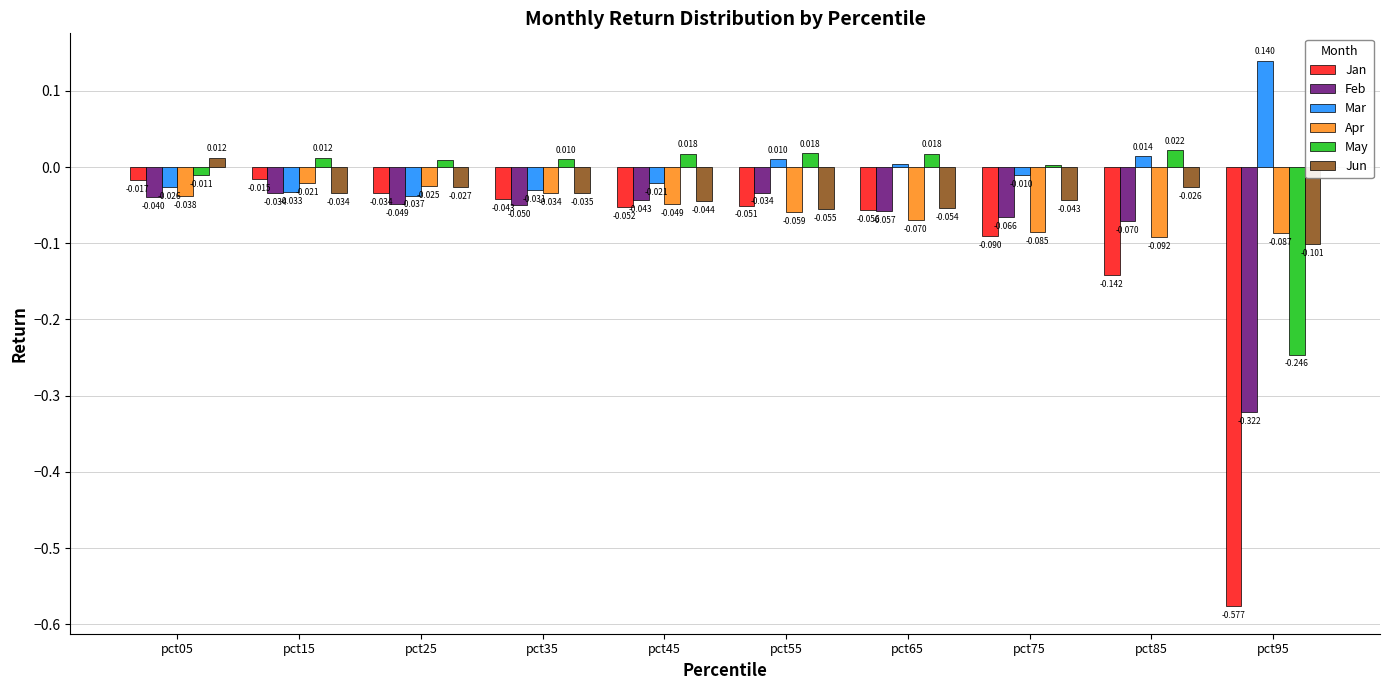

What are all the series names shown in the legend?

Jan, Feb, Mar, Apr, May, Jun